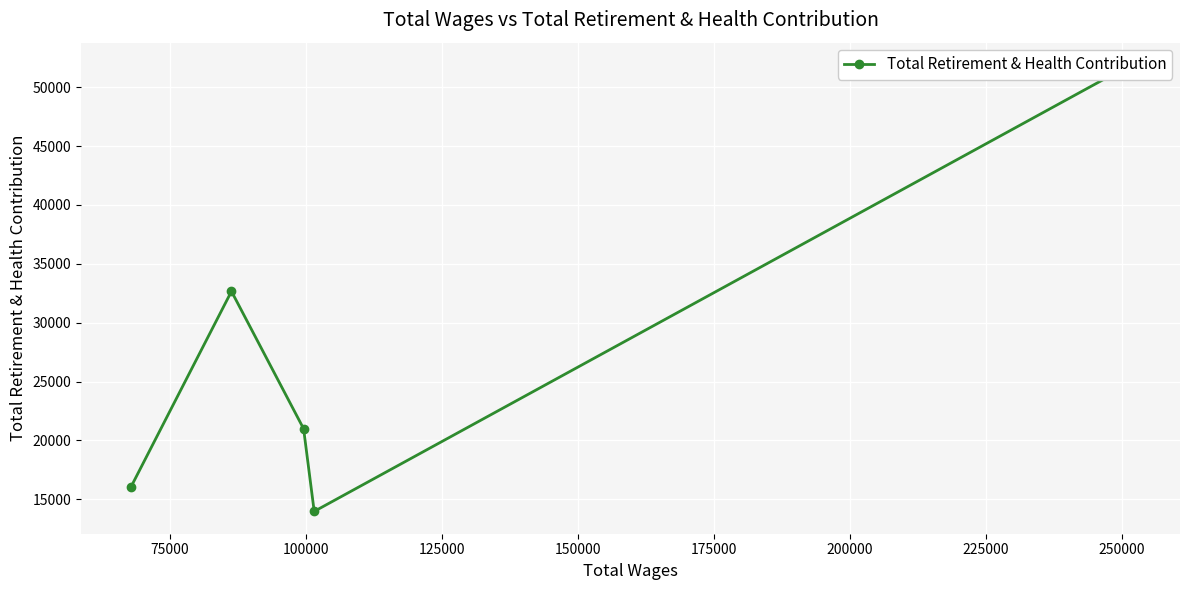

How many series are shown in this chart?

1